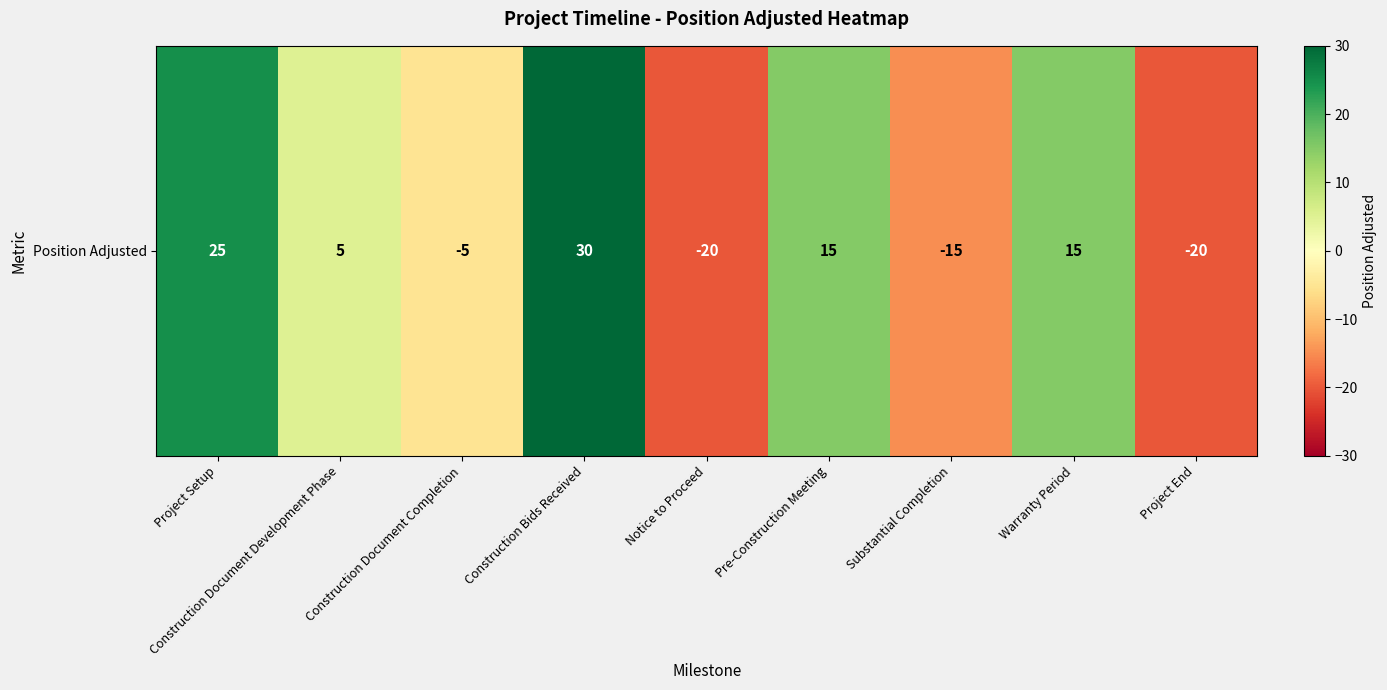

What is the average value?

3